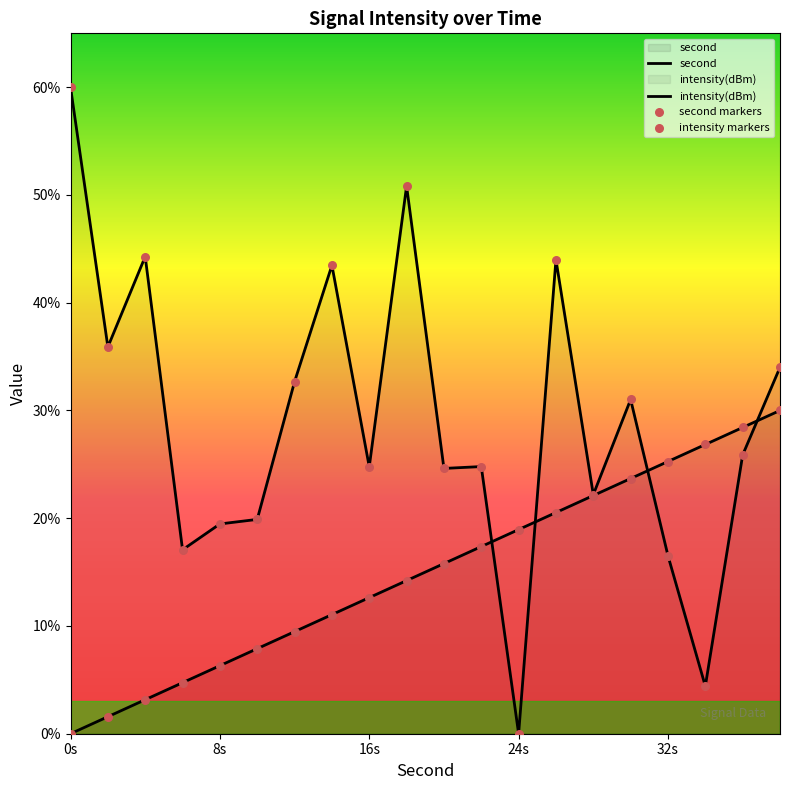

Which series contains the highest Y value?

intensity(dBm)